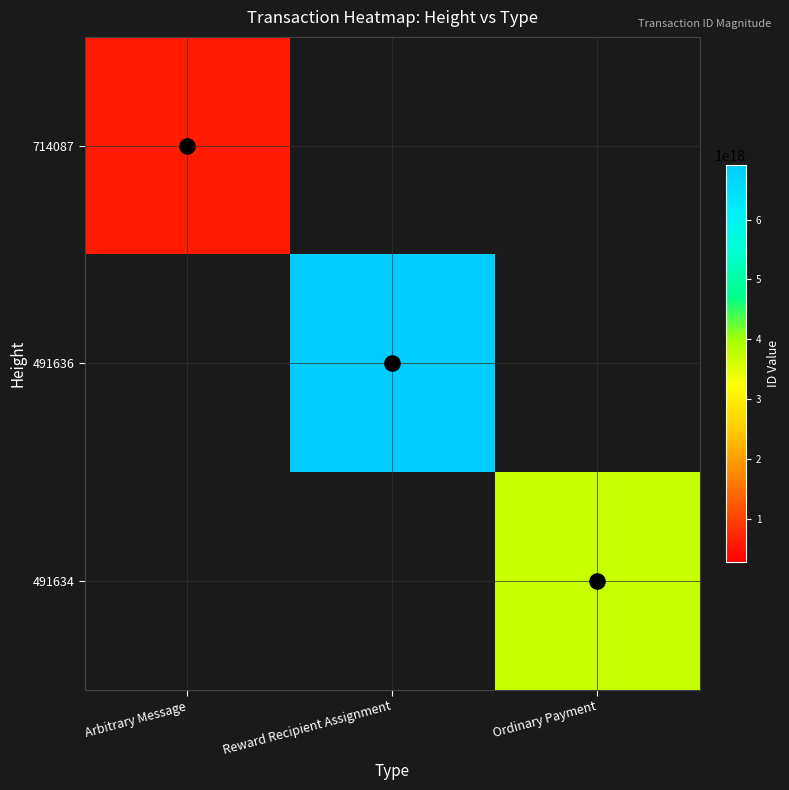

Rank the series by their average value, from lowest to highest.

714087, 491634, 491636